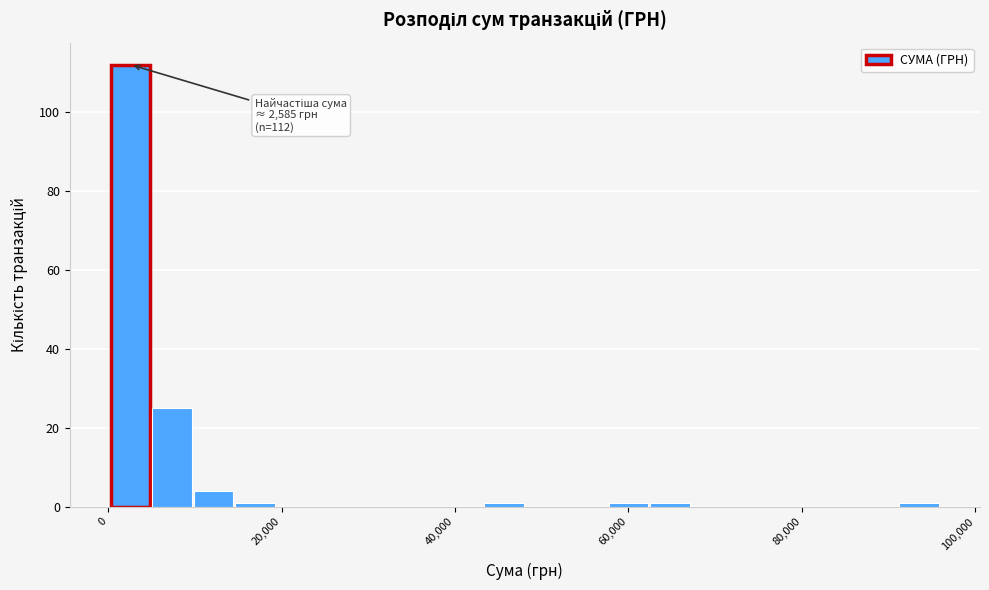

Read against the x-axis, roughly where is the centre of the tallest bar?

2000